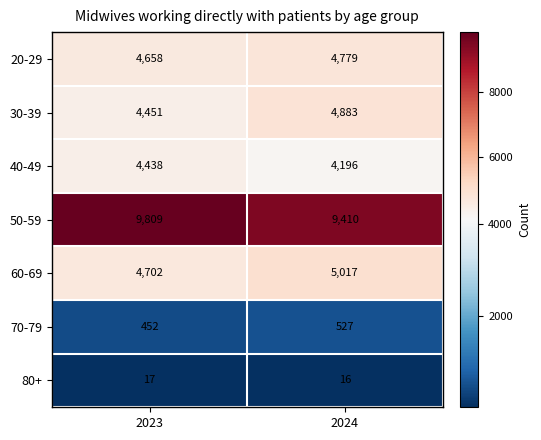

What is the total value across all series at 2024?

28828